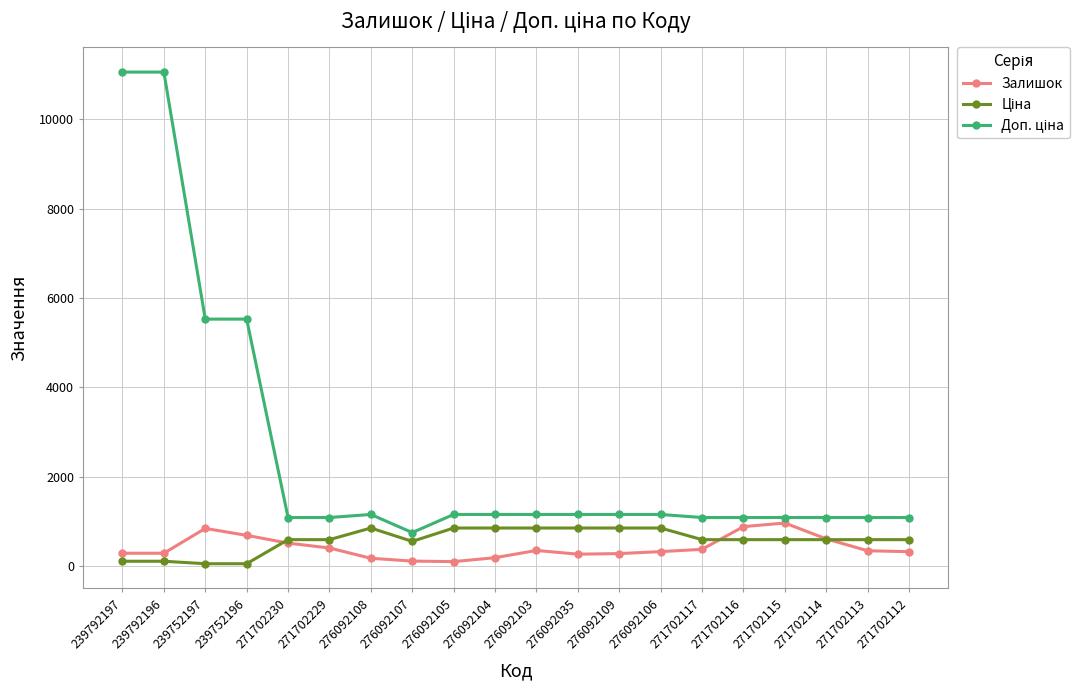

True or false: Залишок has a value of 611.0 at 271702114.

True